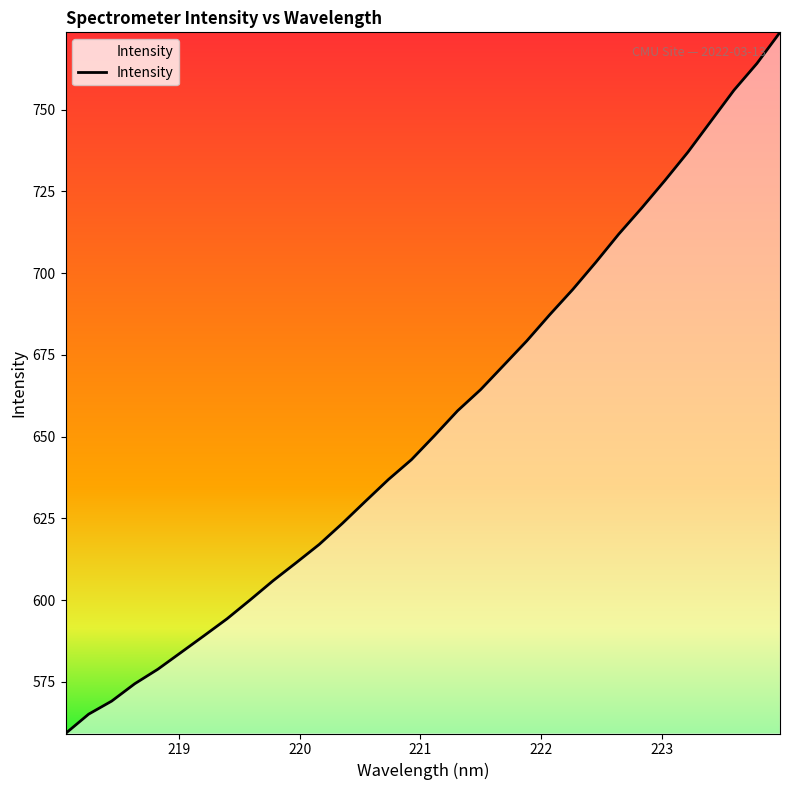

What is the smallest value displayed?

559.2